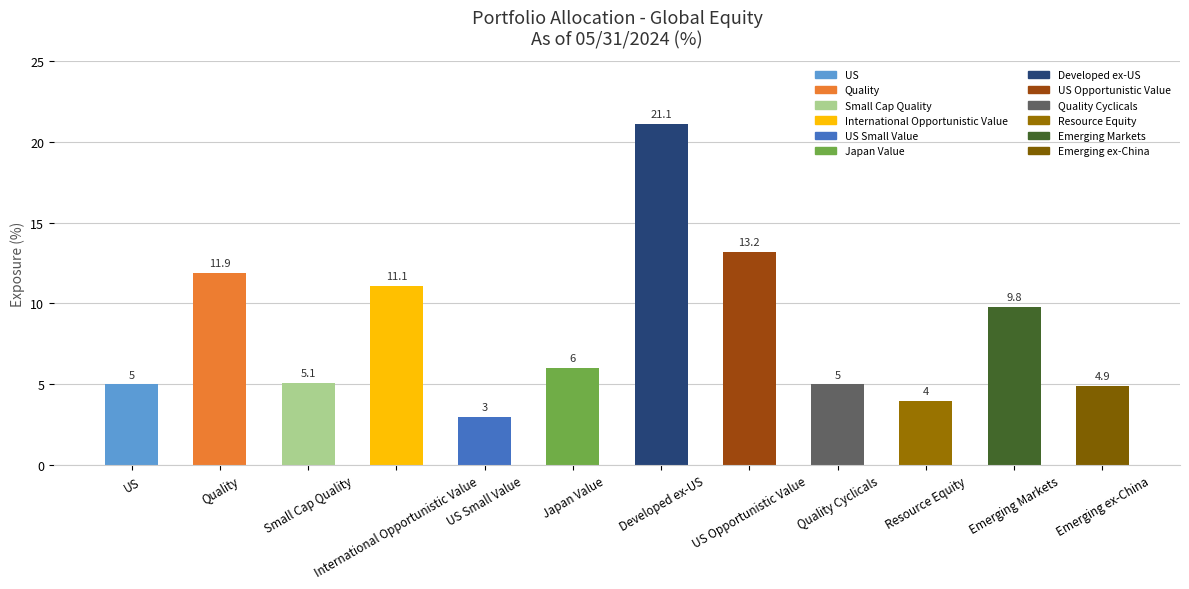

What is the greatest value displayed?

21.1